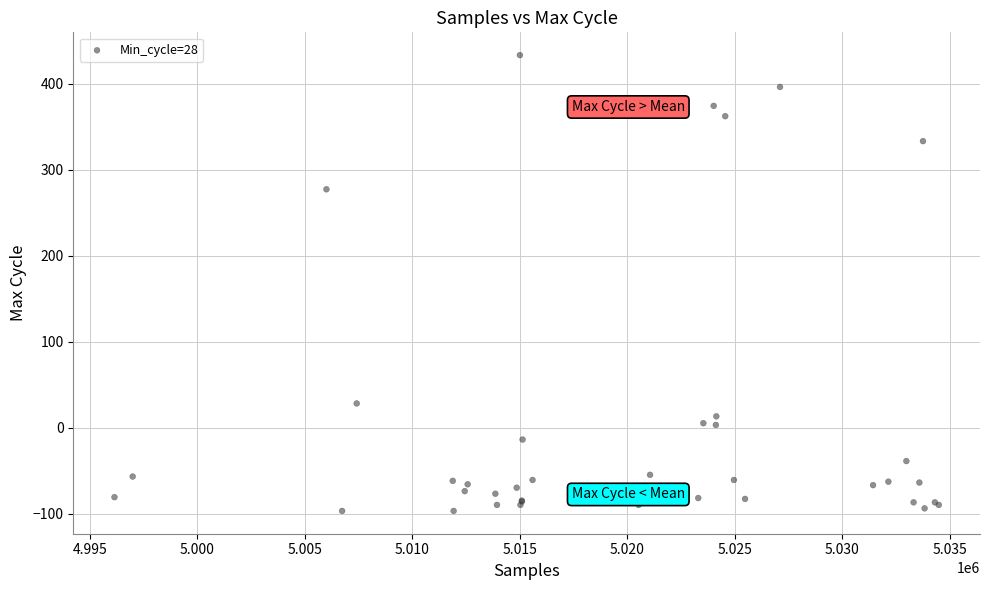

What Y value in the scatter plot is closest to 168?

277.1